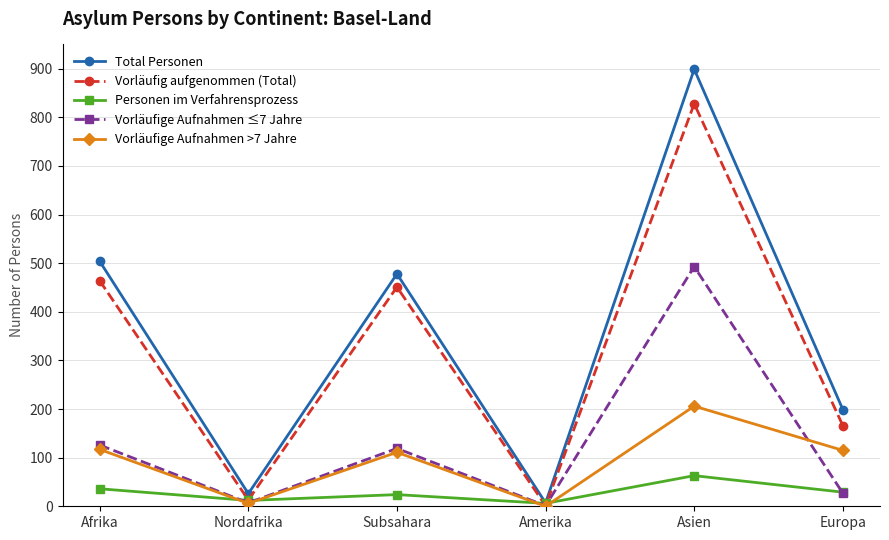

Is this an area chart (filled region under the line)?

No